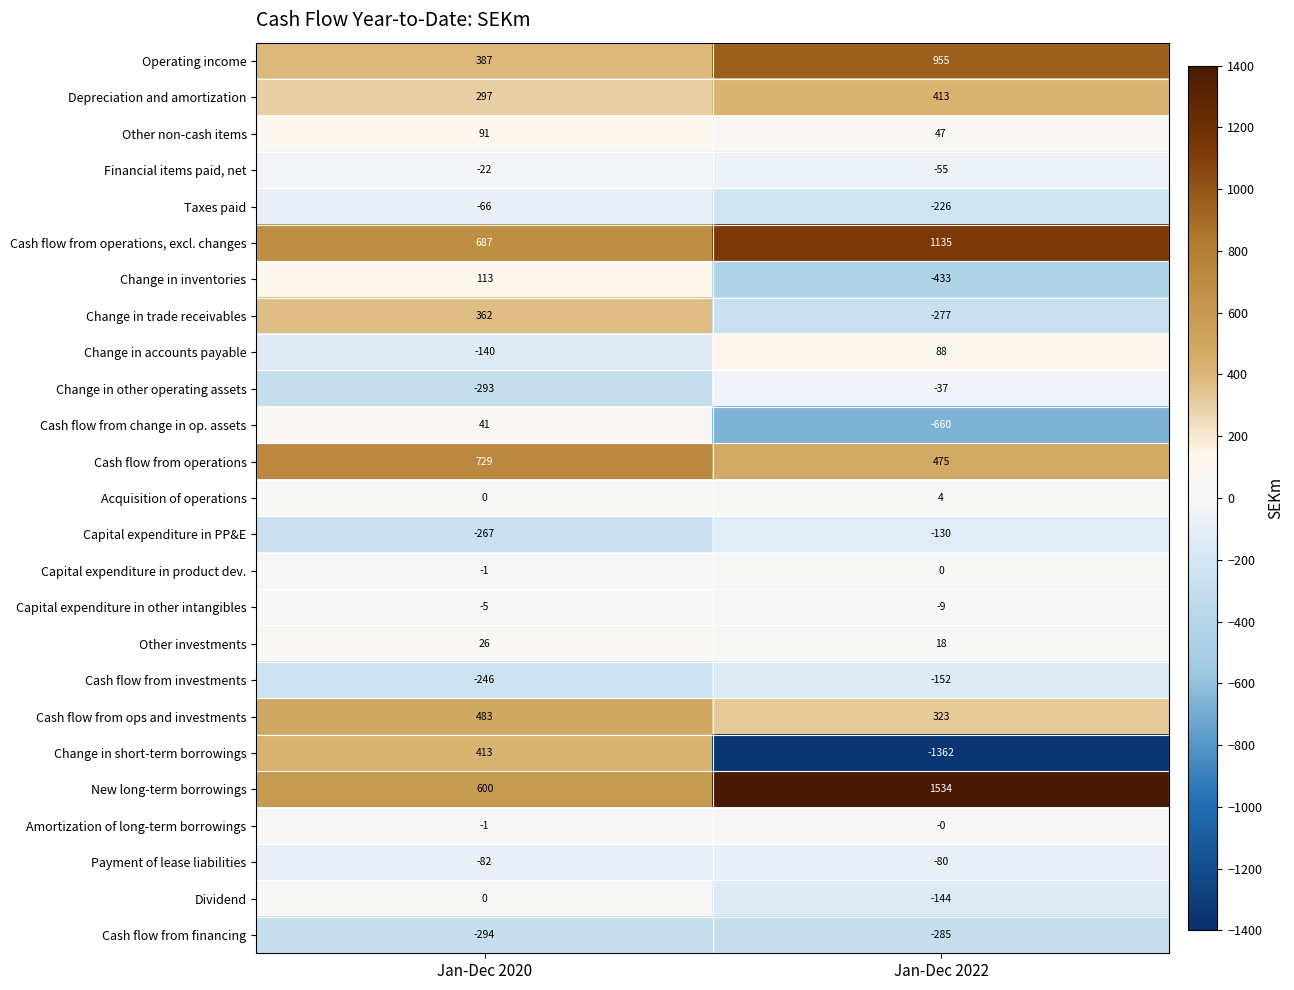

Between Jan-Dec 2020 and Jan-Dec 2022, which series saw the biggest shift?

Change in short-term borrowings